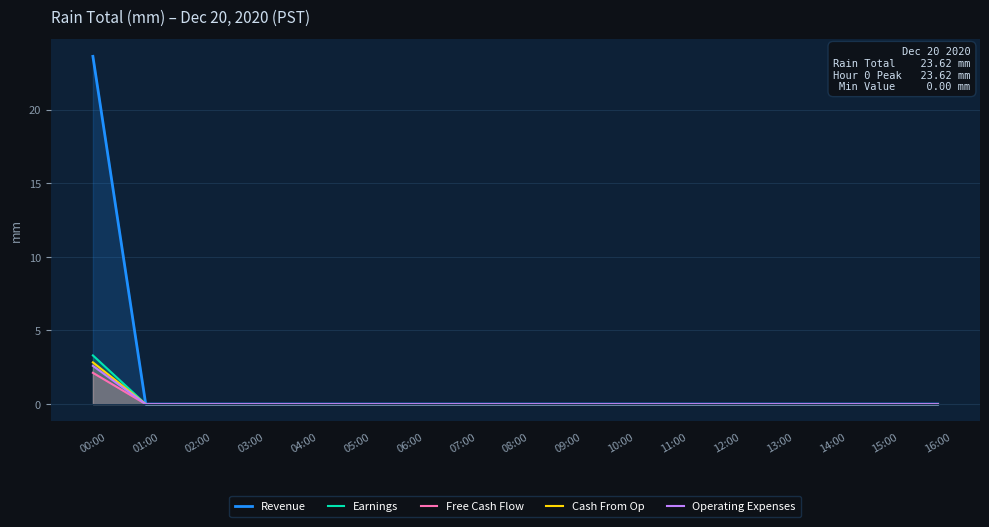

Rank the series at 07:00 from highest to lowest value.

Revenue, Earnings, Free Cash Flow, Cash From Op, Operating Expenses